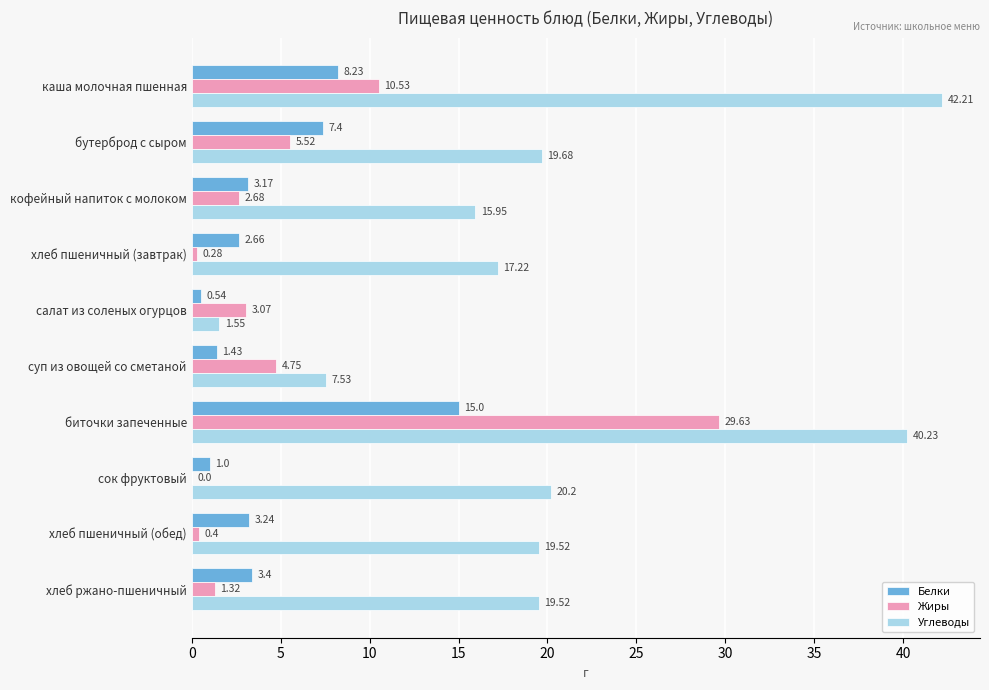

Between каша молочная пшенная and хлеб пшеничный (завтрак), which series saw the biggest shift?

Углеводы